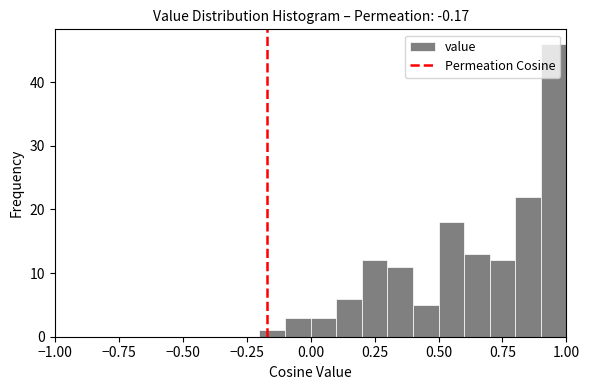

Read against the x-axis, roughly where is the centre of the tallest bar?

0.95